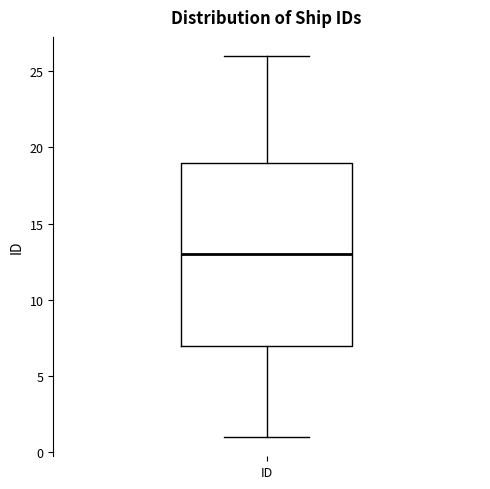

Transcribe this box plot: give where the median line is, the range the box spans, and where the two whiskers end, as read against the y-axis. The values are not printed on the chart, so give them approximately, as read against the axis.

median 13, box 7 to 19, whiskers 1 to 26